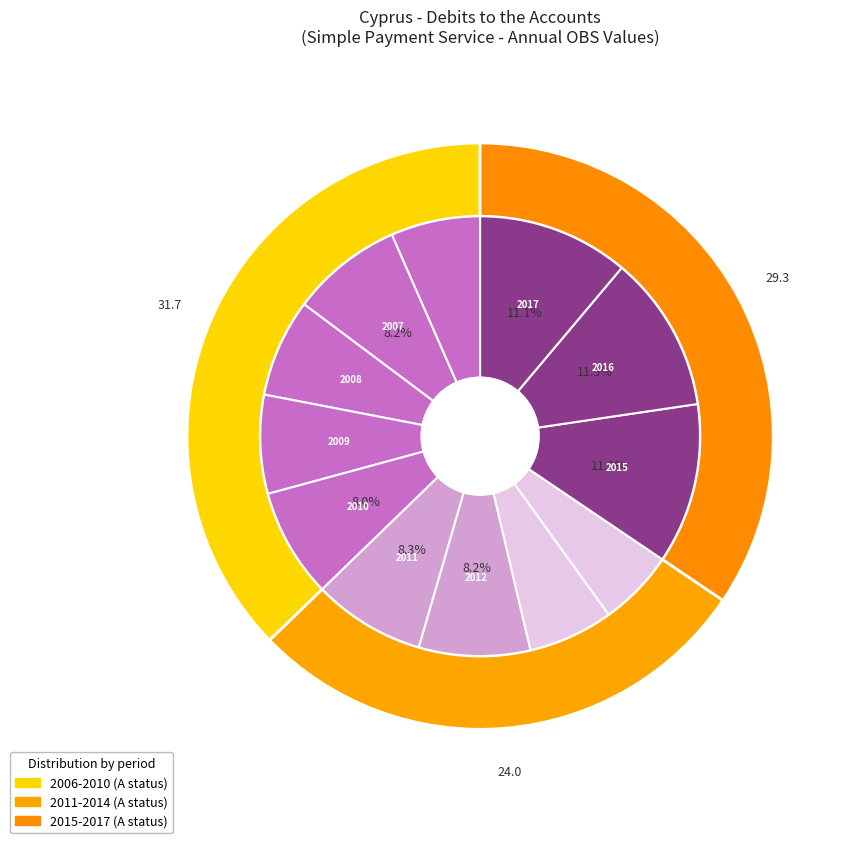

Is there any slice that represents more than half of the pie?

No